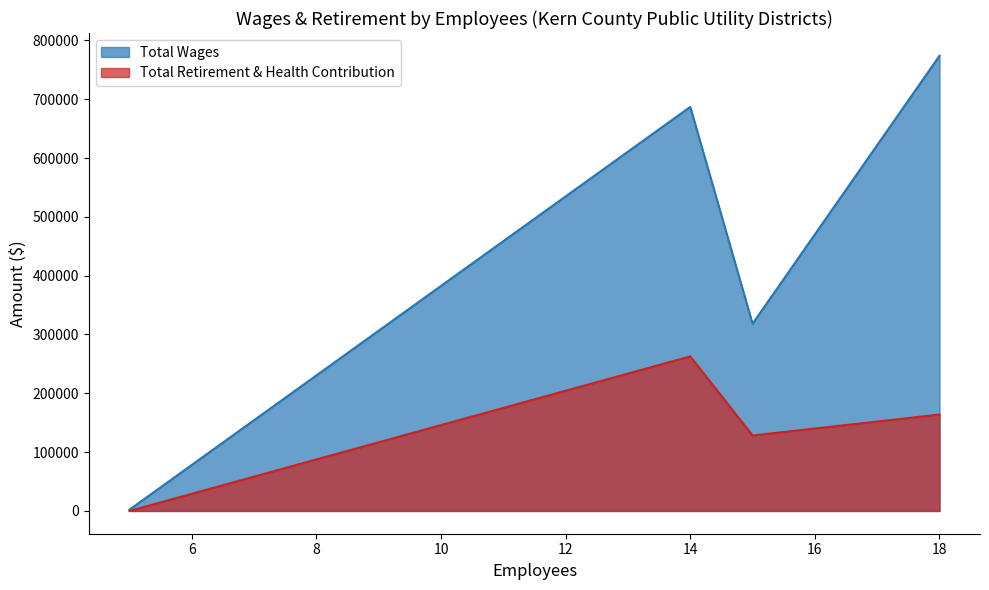

Which category has the highest value in the Total Wages series?

18